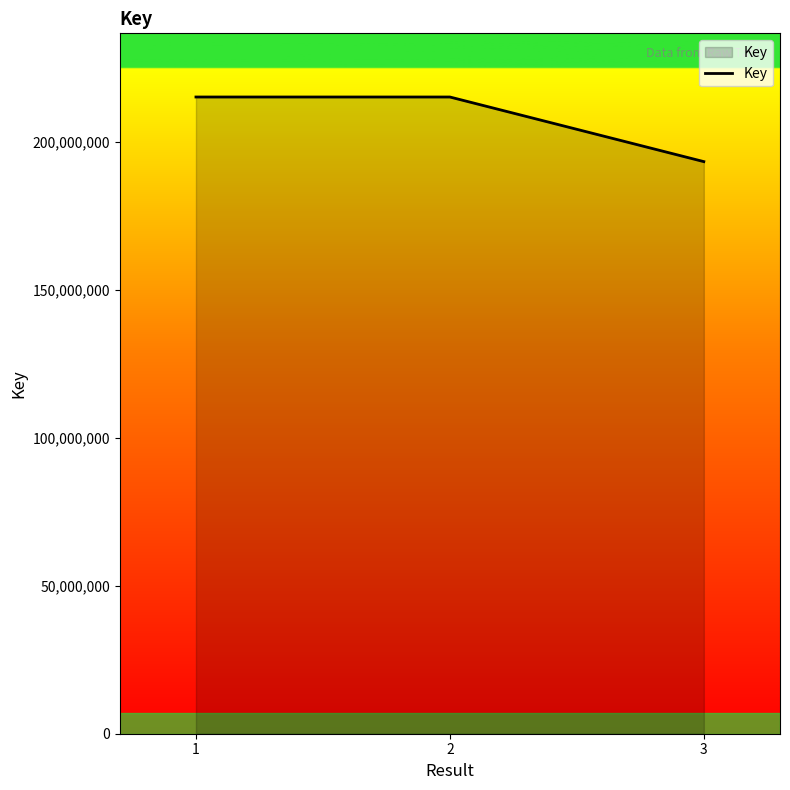

What is the sum of the values at 1 and 3?

408476403